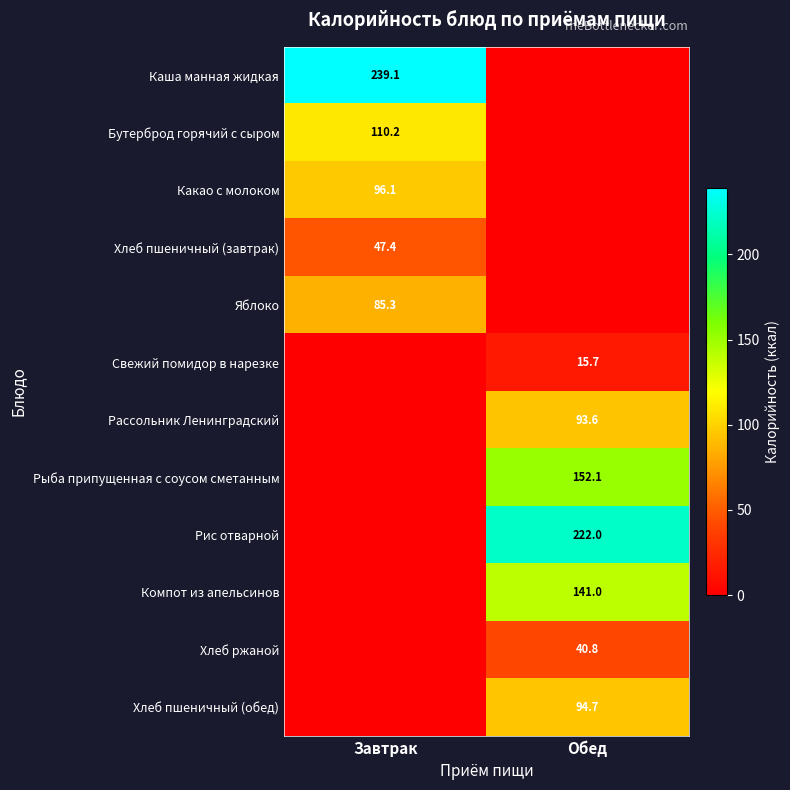

Between Завтрак and Обед, which is larger?

Завтрак